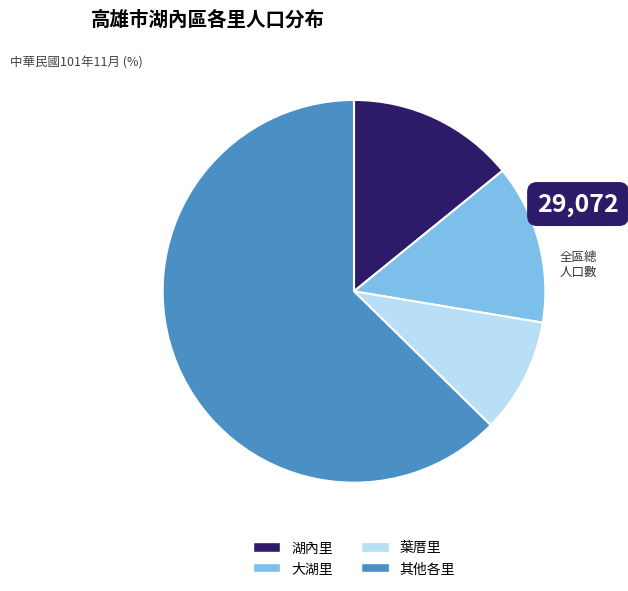

Is there any slice that represents more than half of the pie?

Yes